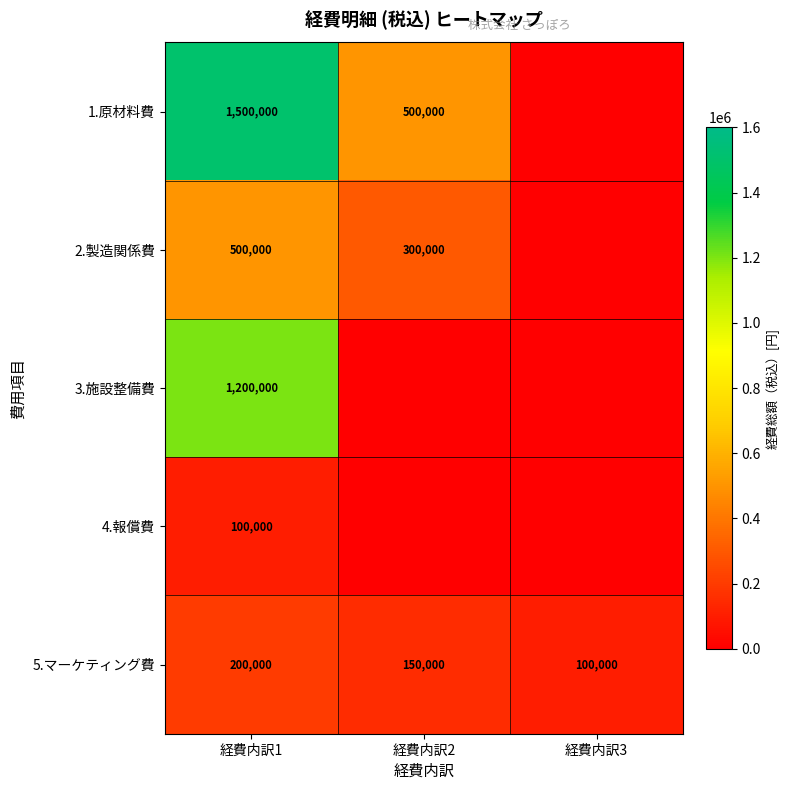

What is the total value across all series at 経費内訳1?

3500000